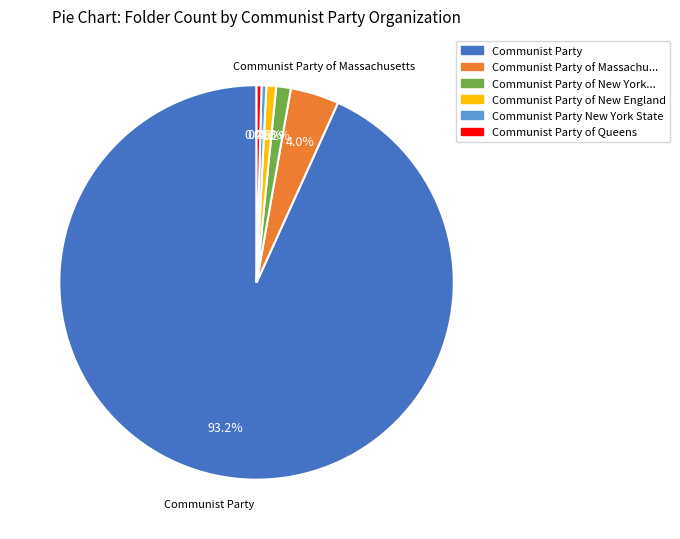

Is there a majority slice in this chart?

Yes